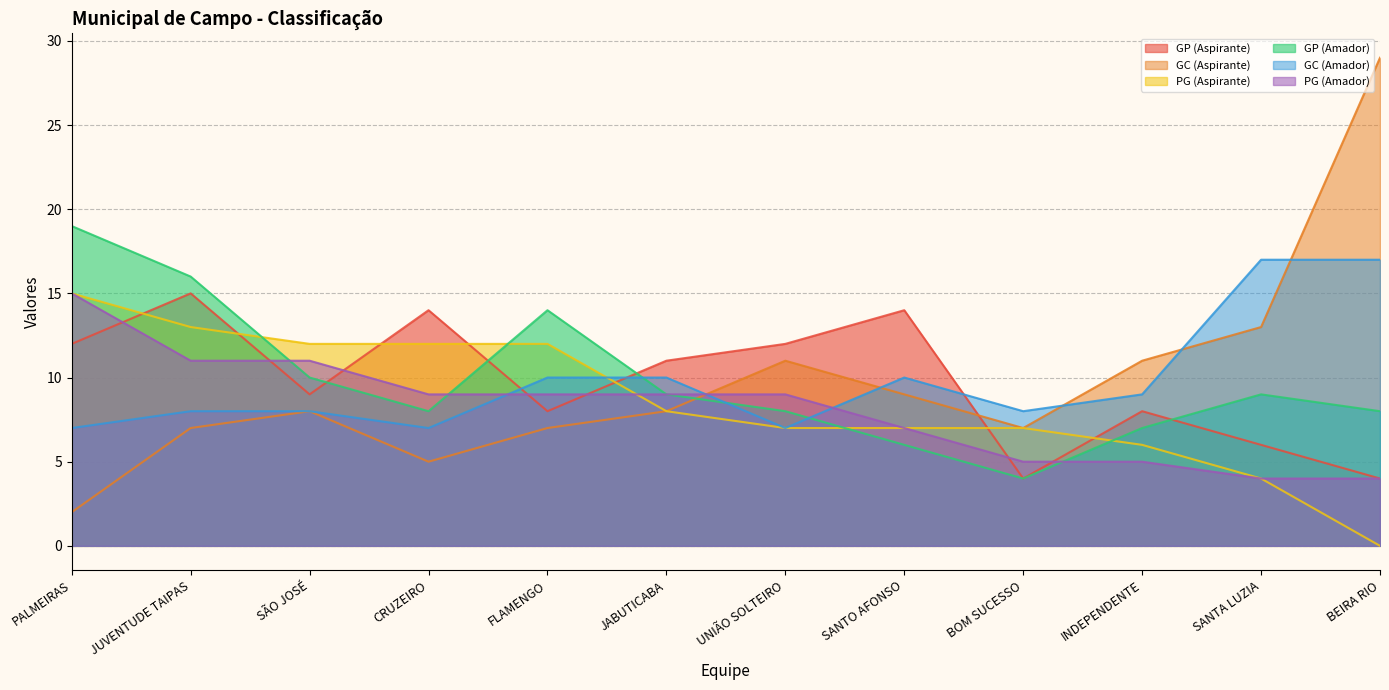

What is the difference between the maximum and minimum values in the GC (Amador) series?

10